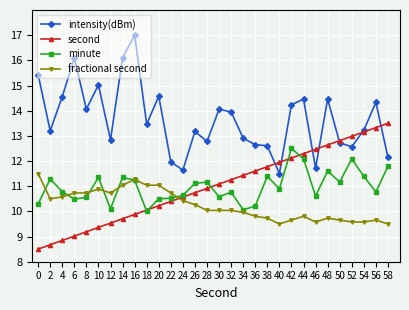

Does the chart display data point markers on the line(s)?

Yes